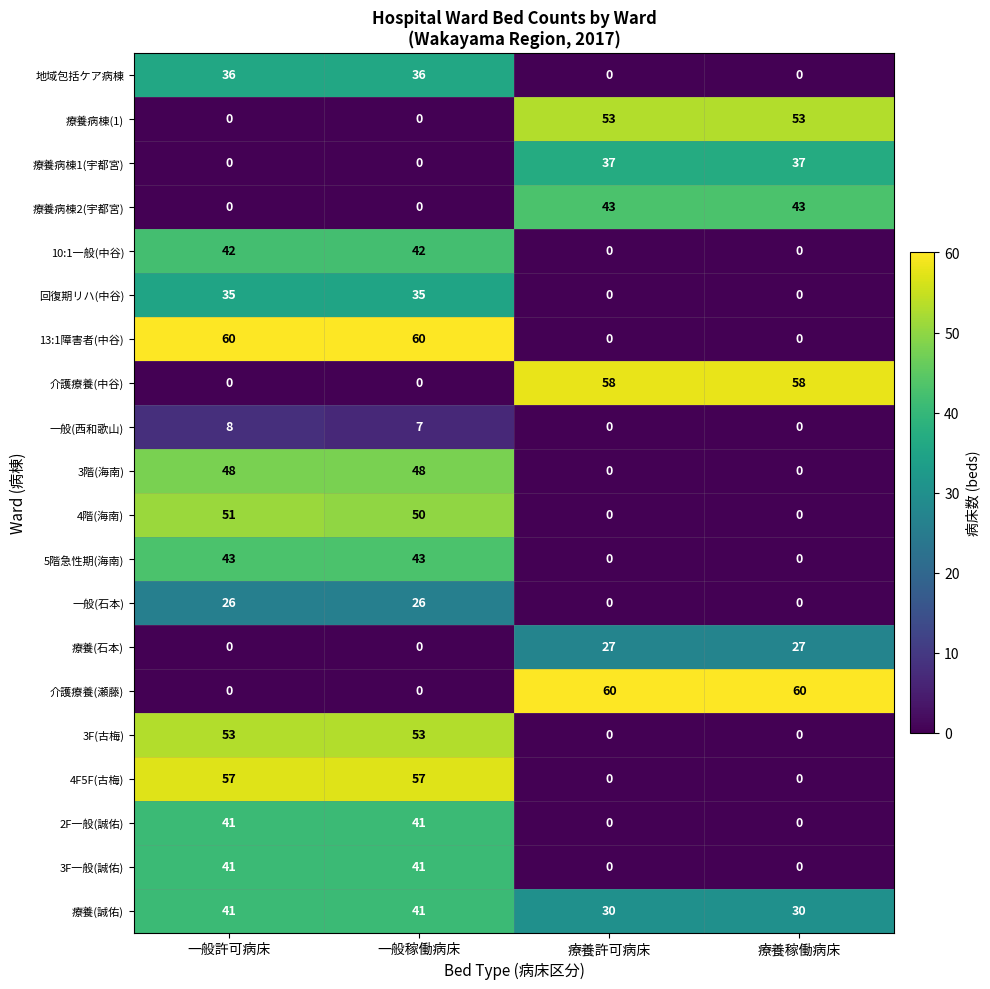

What is the sum of the 療養病棟1(宇都宮) values at 一般稼働病床 and 療養稼働病床?

37